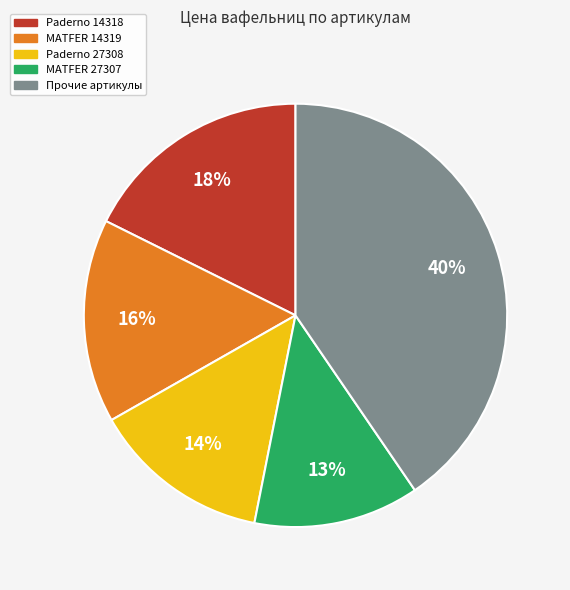

Count the number of slices in the pie.

5